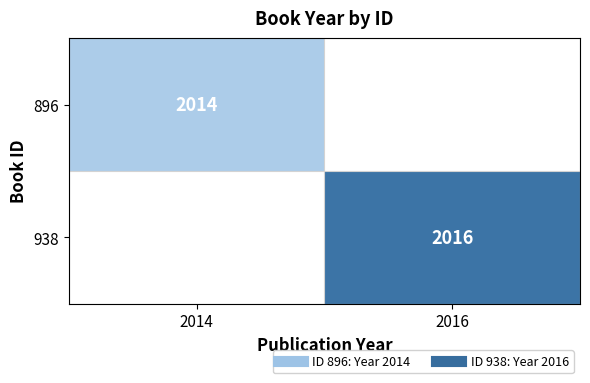

True or false: 938 has a value of 3299 at 2016.

False